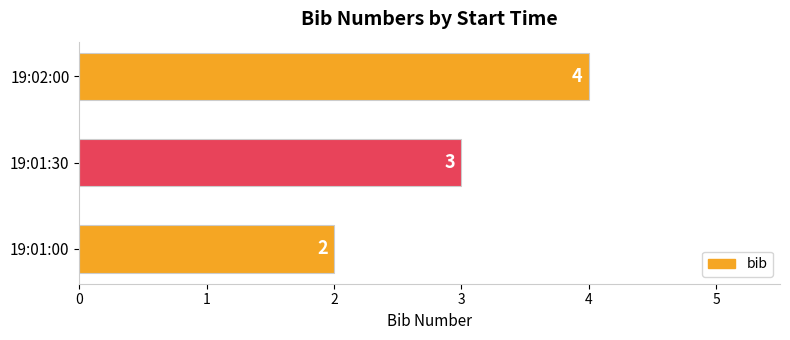

What is the ratio of the value at 19:02:00 to the value at 19:01:00?

2.0